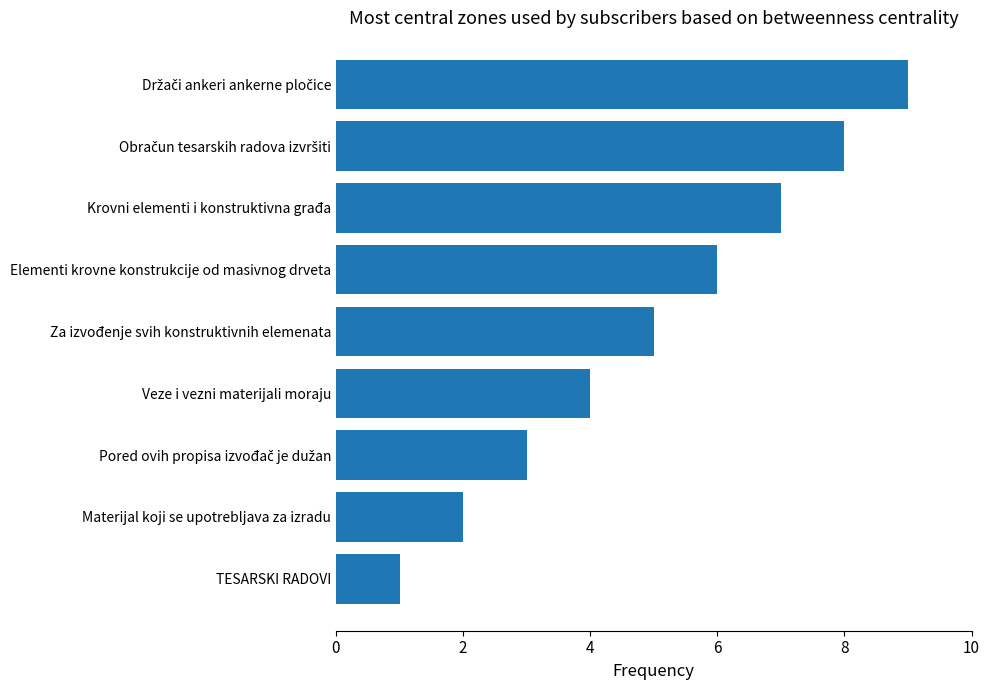

How many data points are less than 5?

4